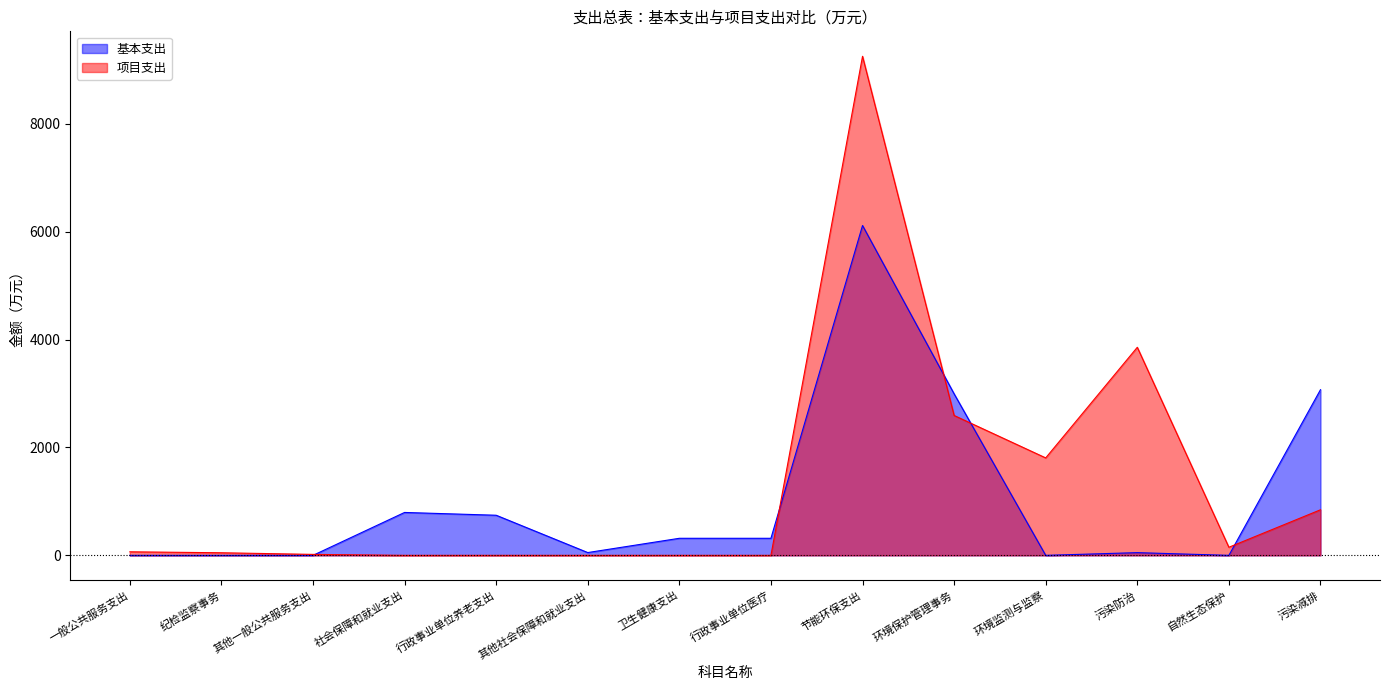

At which category is the sum across all series the highest?

节能环保支出